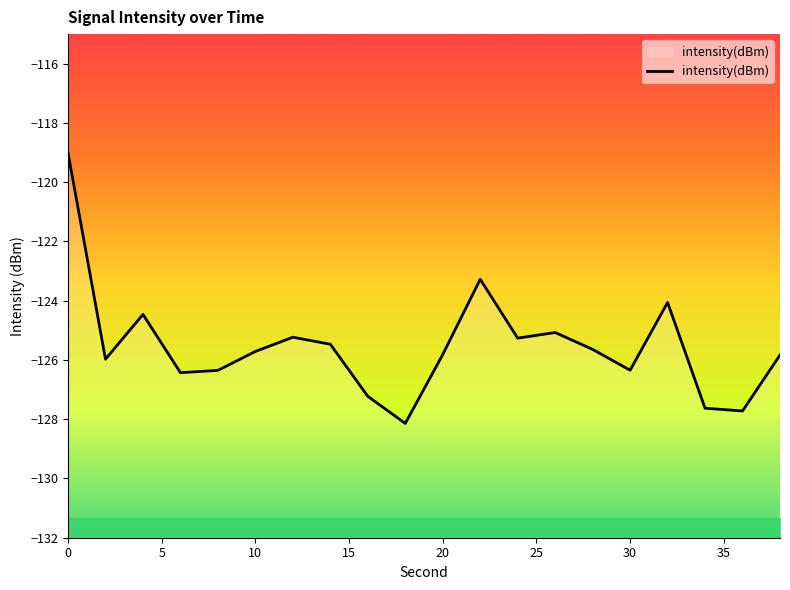

Is this an area chart (filled region under the line)?

No